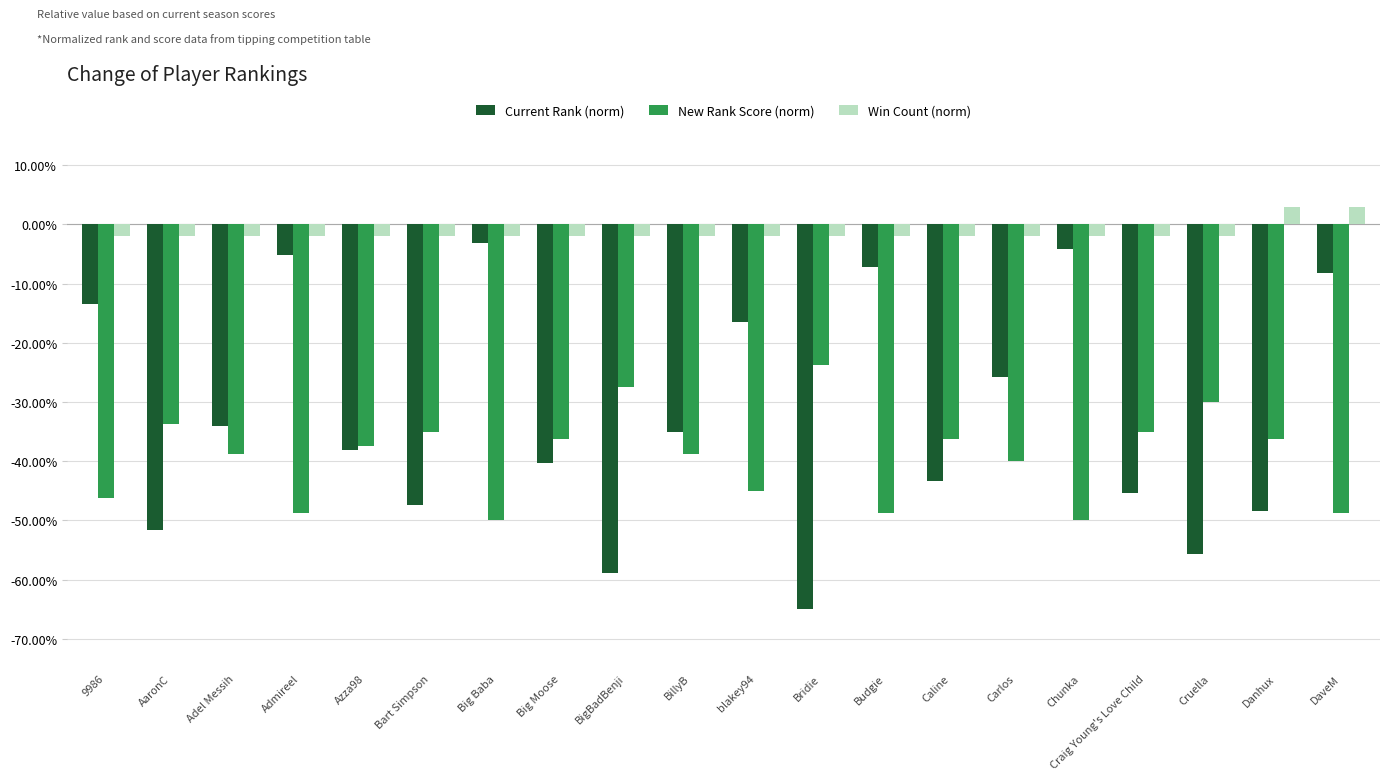

What is the label of the 3rd bar from the left?

Adel Messih